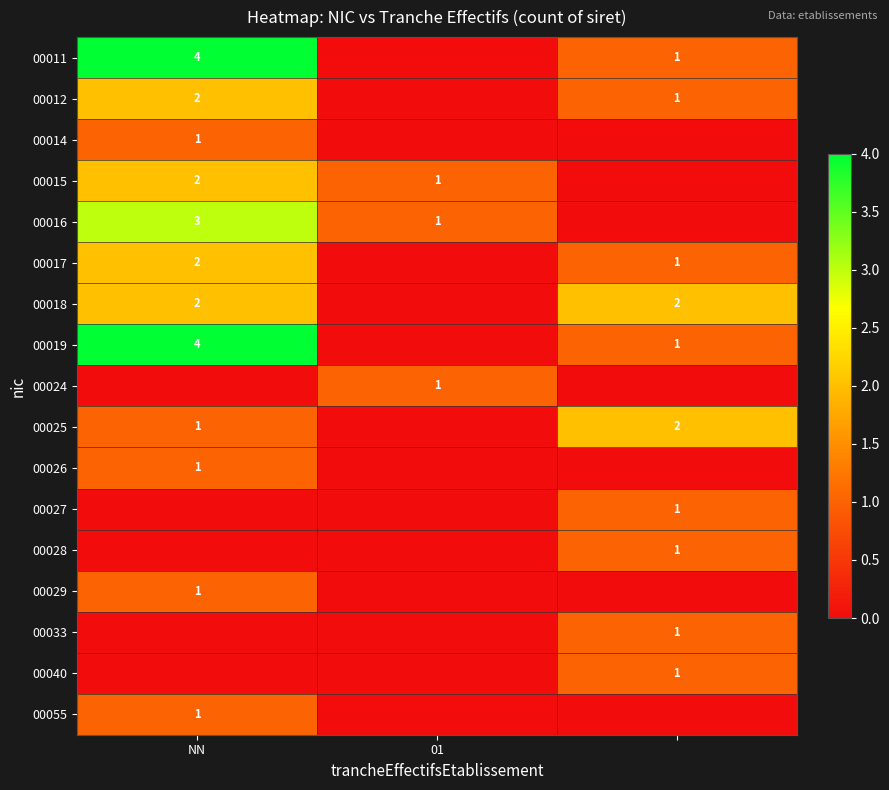

The 00018 series shows 4 at NN. True or false?

False